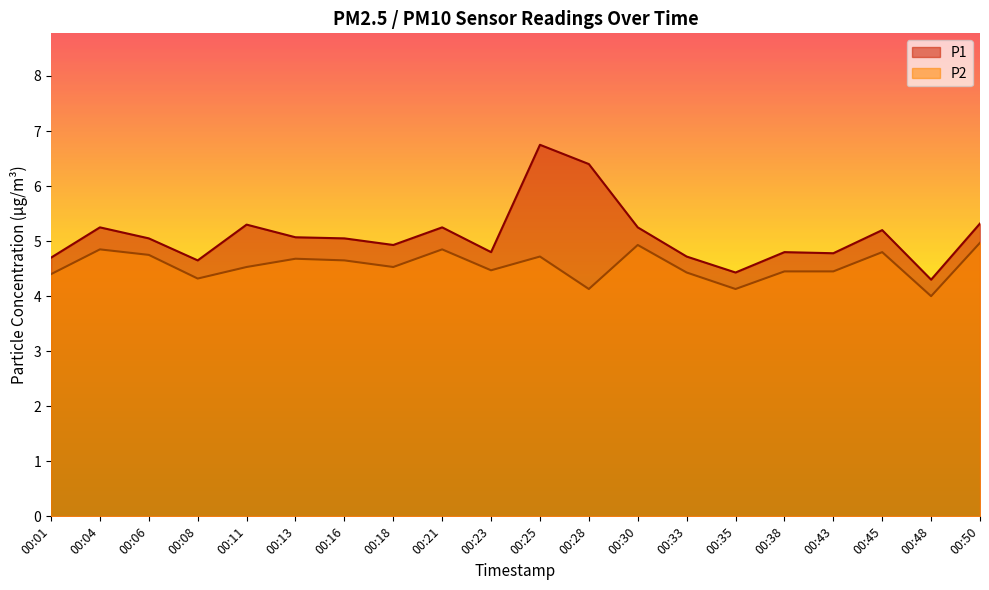

Reading left to right, what are all the values shown in this chart?

P1: 4.7	5.2	5.0	4.7	5.3	5.1	5.0	4.9	5.2	4.8	6.8	6.4	5.2	4.7	4.4	4.8	4.8	5.2	4.3	5.3
P2: 4.4	4.8	4.8	4.3	4.5	4.7	4.7	4.5	4.8	4.5	4.7	4.1	4.9	4.4	4.1	4.5	4.5	4.8	4.0	5.0